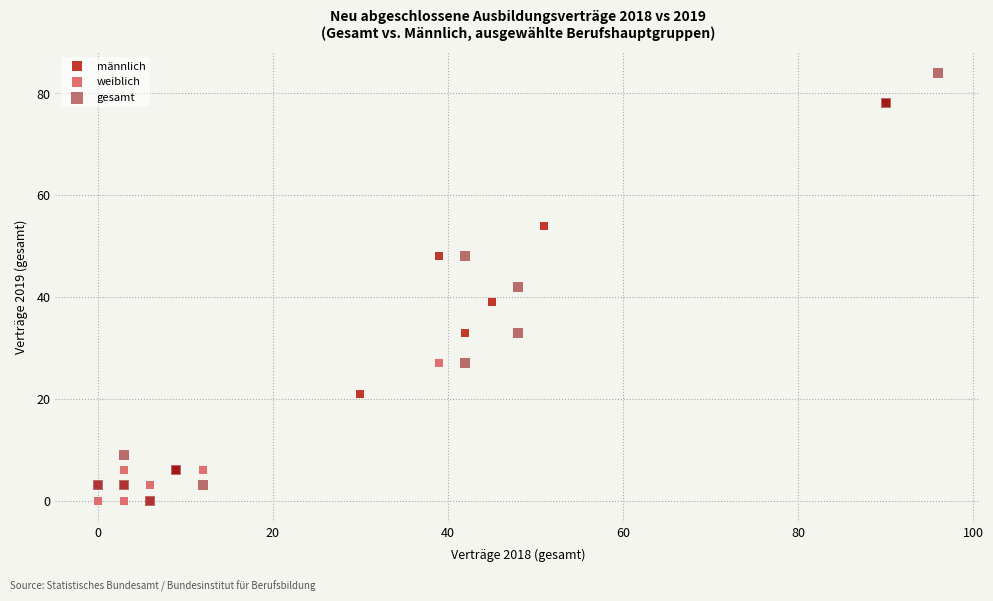

Which series has the widest spread of Y values?

gesamt